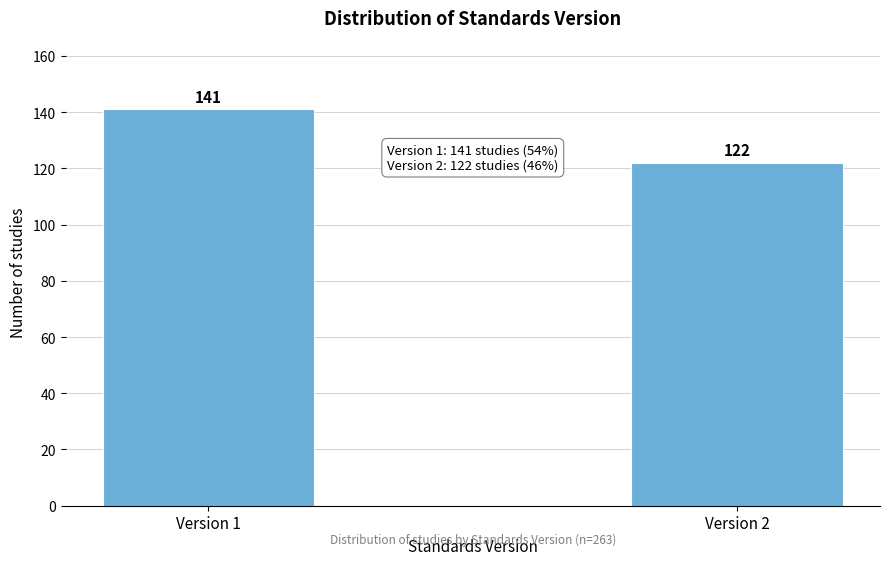

Reading left to right, extract all data points from this chart.

141	122